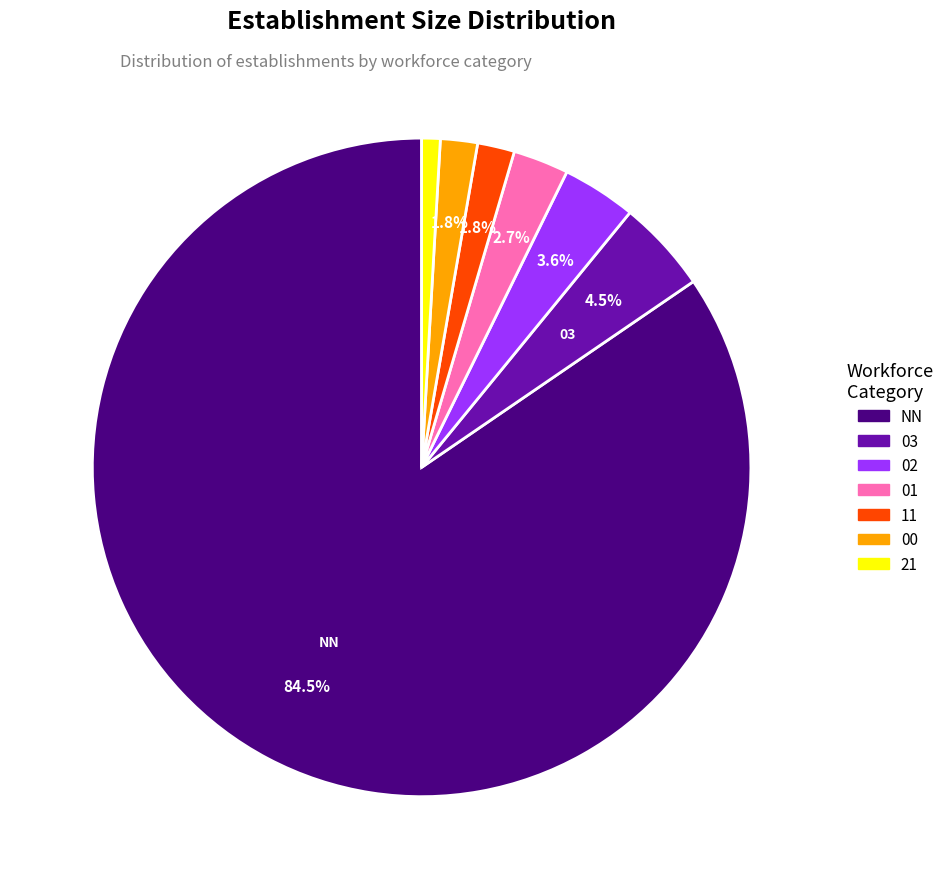

How many slices are in this pie chart?

7